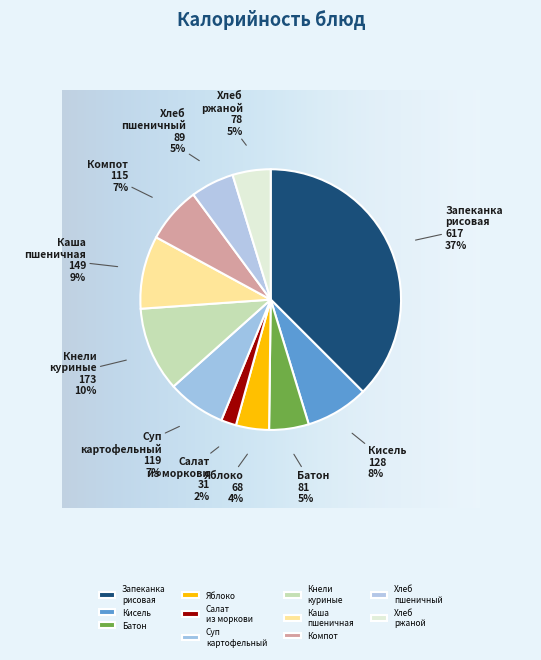

Between Салат из моркови and Кисель, which is larger?

Кисель